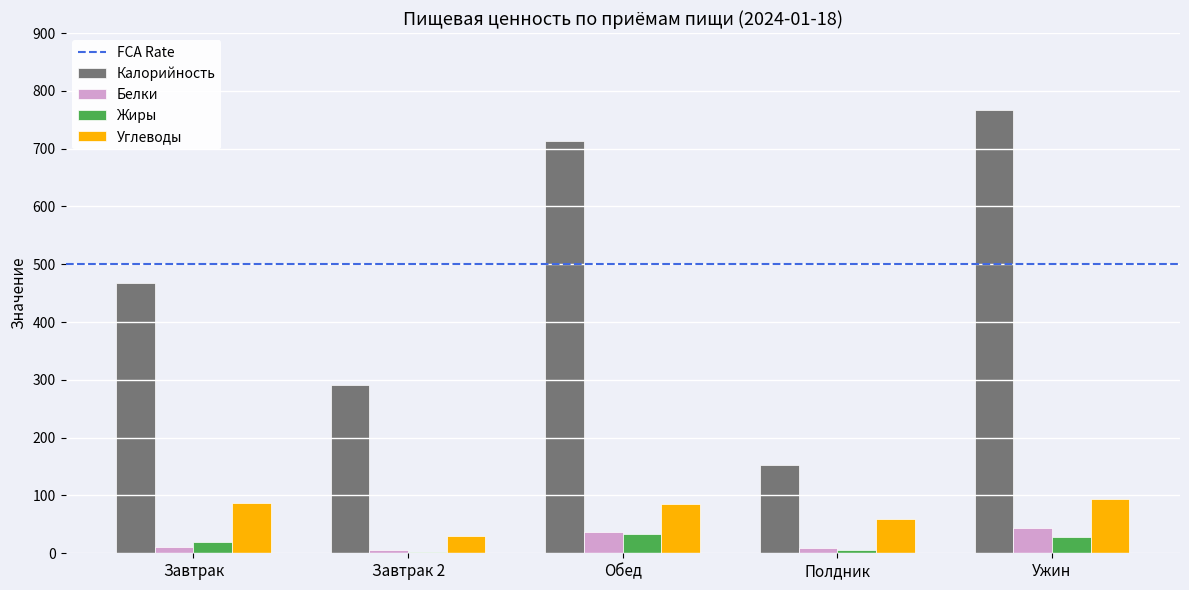

Is the value of Жиры at Завтрак greater than the value of Калорийность at Завтрак?

No